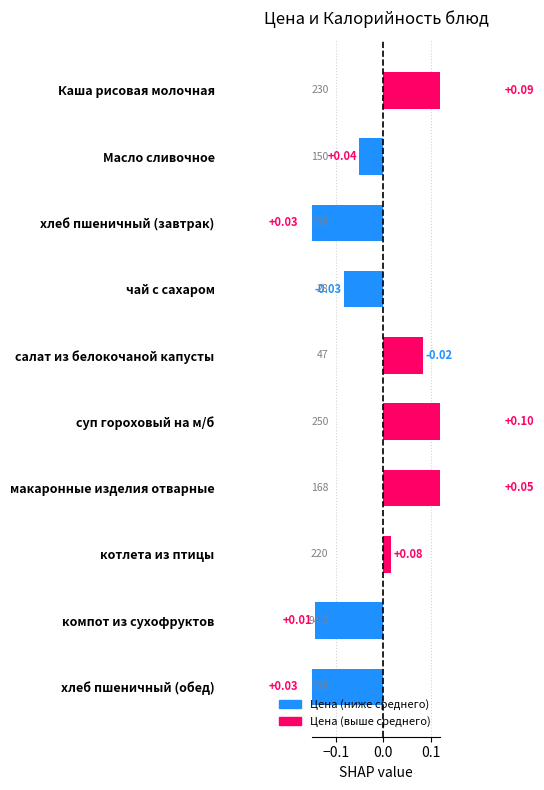

How many values are below 0?

5